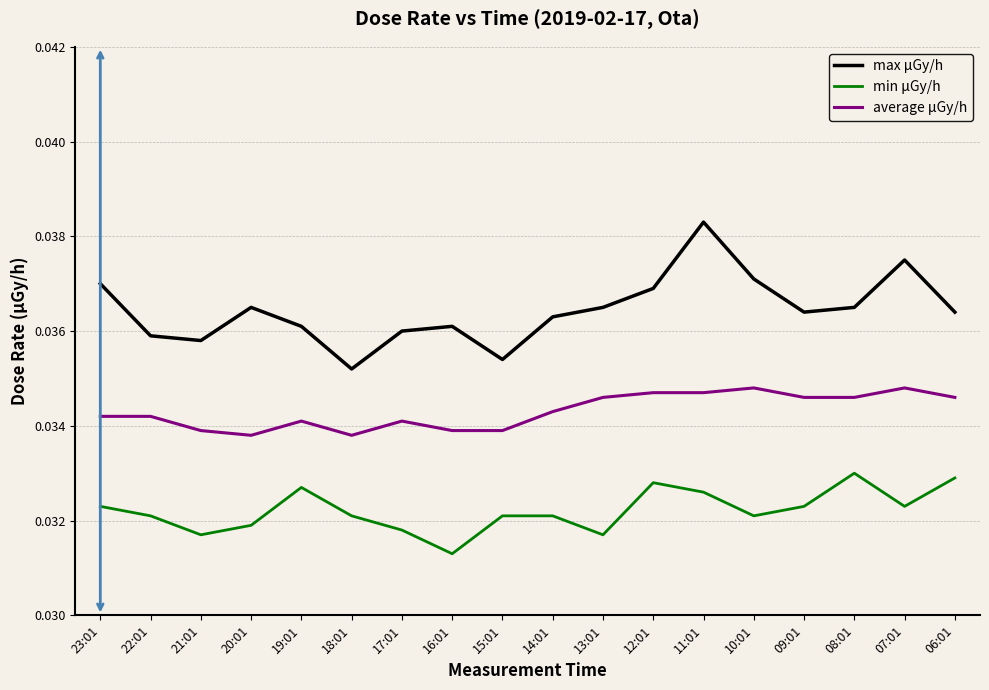

What is the sum of the max μGy/h values at 21:01 and 17:01?

0.1